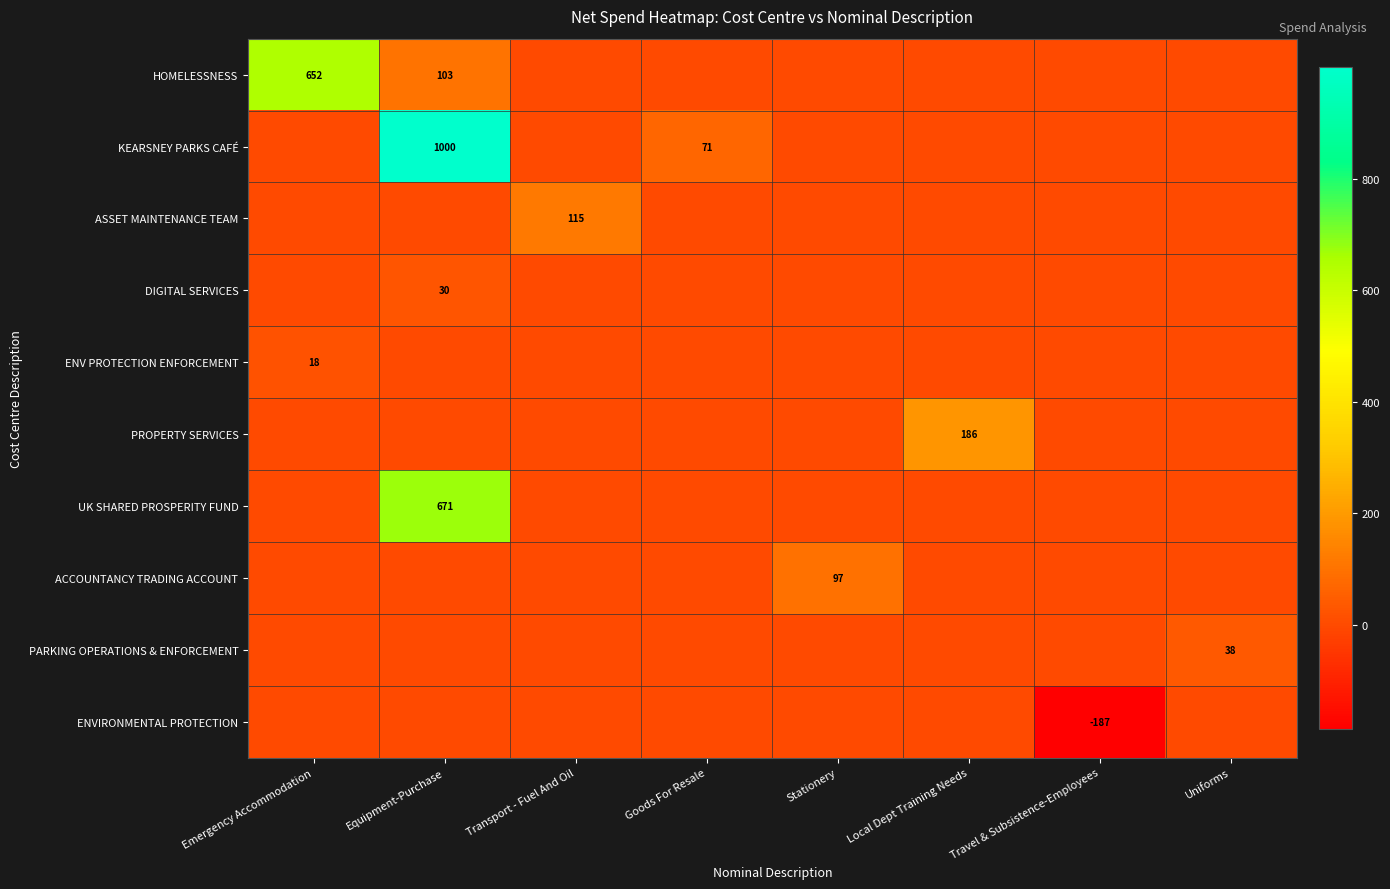

At how many categories does at least one series exceed 517?

2